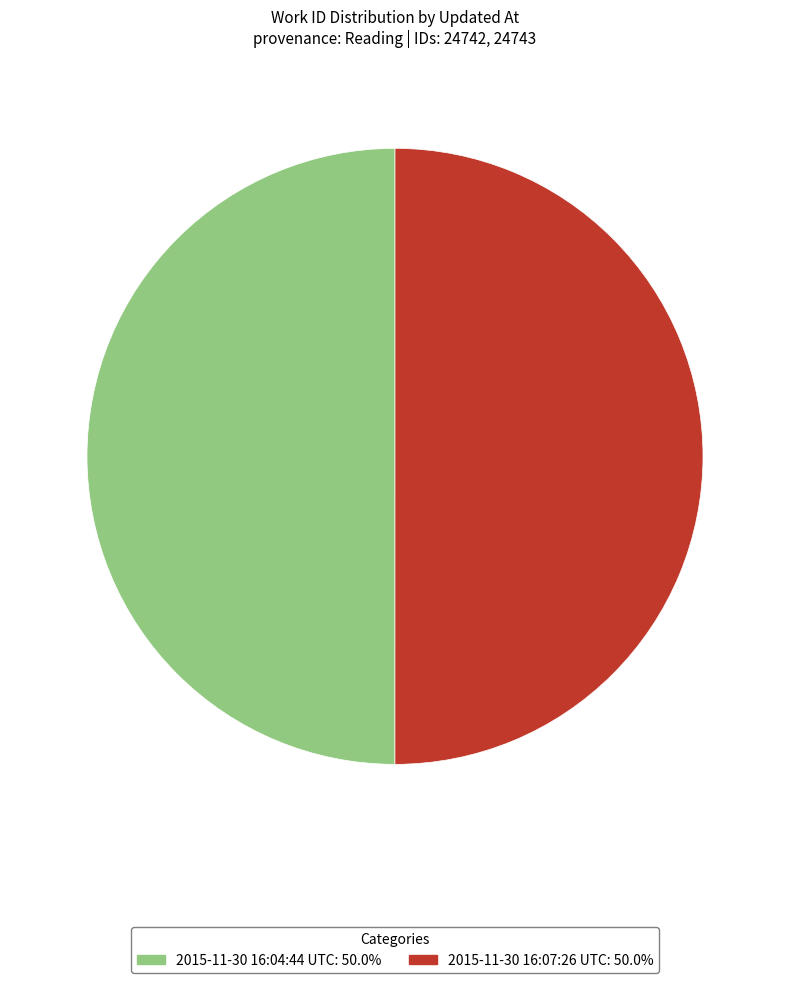

What is the ratio of the value at 2015-11-30 16:04:44 UTC to the value at 2015-11-30 16:07:26 UTC?

1.0